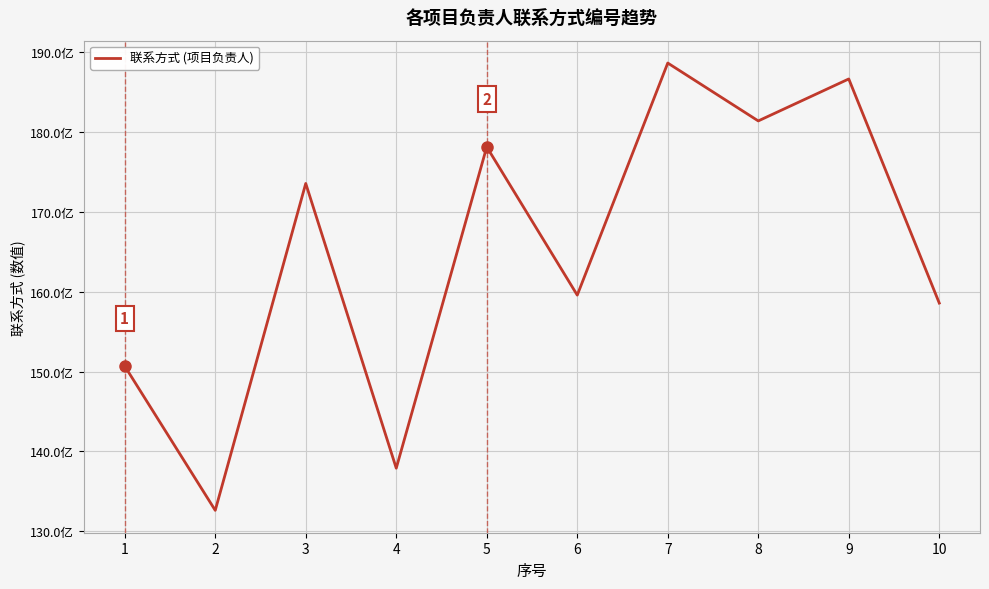

Reading left to right, extract all data points from this chart.

1=15068297258	2=13259820886	3=17357932885	4=13788249800	5=17816106486	6=15958107148	7=18867641316	8=18142019871	9=18668029521	10=15858229093